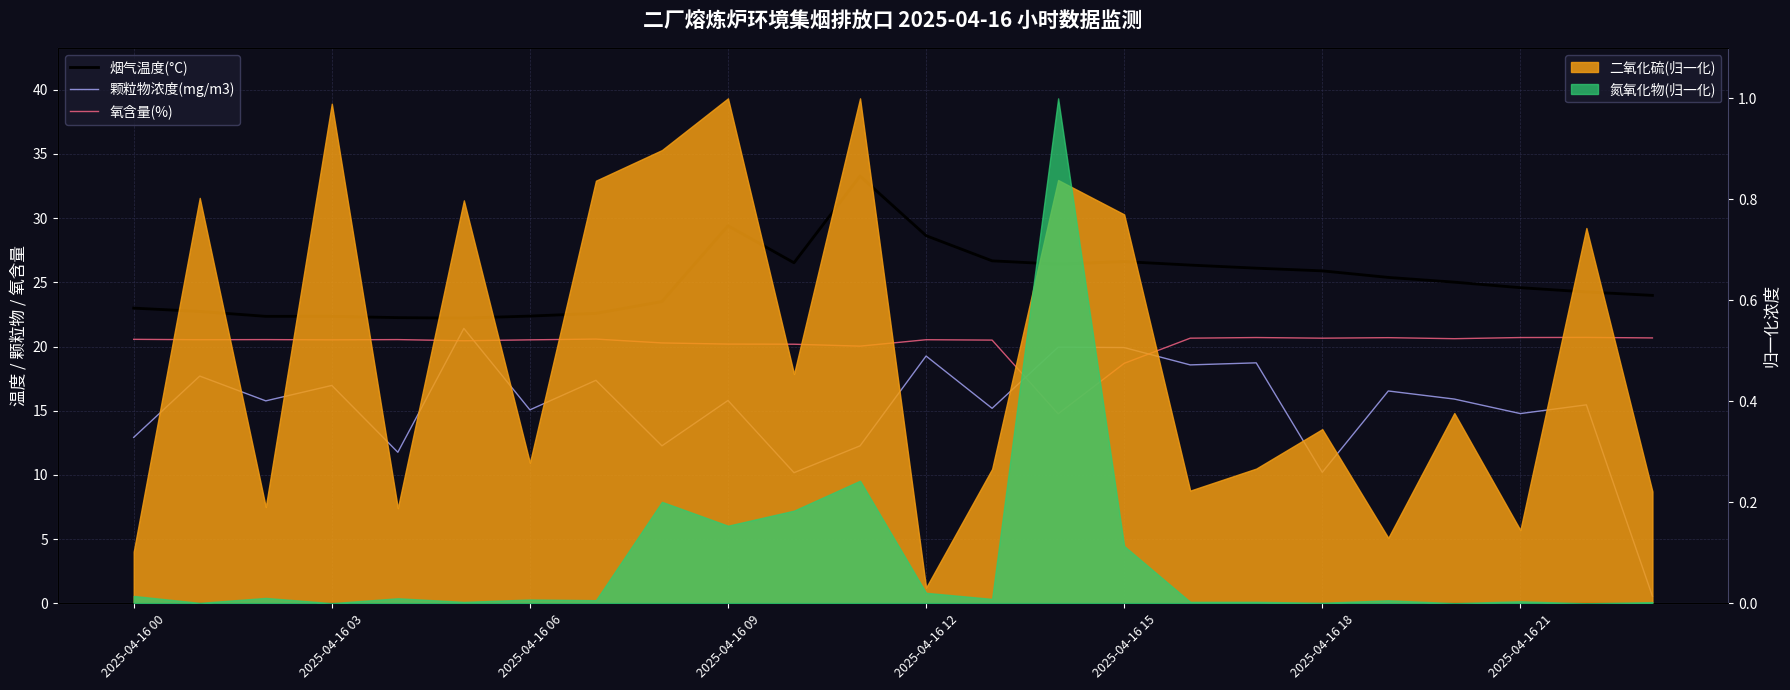

Where does the 氧含量(%) series first go above 20?

2025-04-16 00